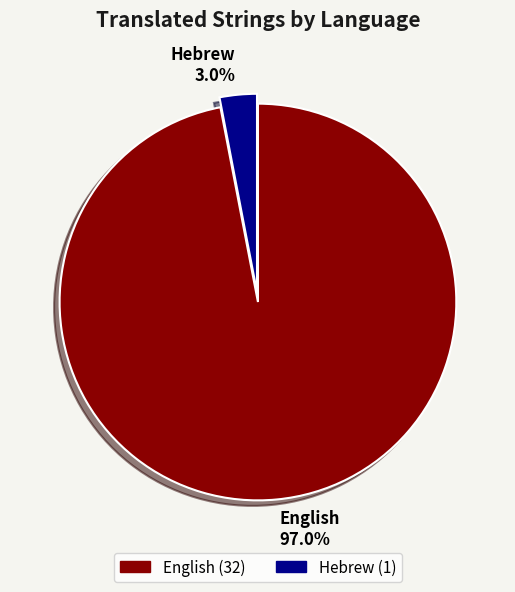

The English slice represents 97% of the pie. True or false?

True